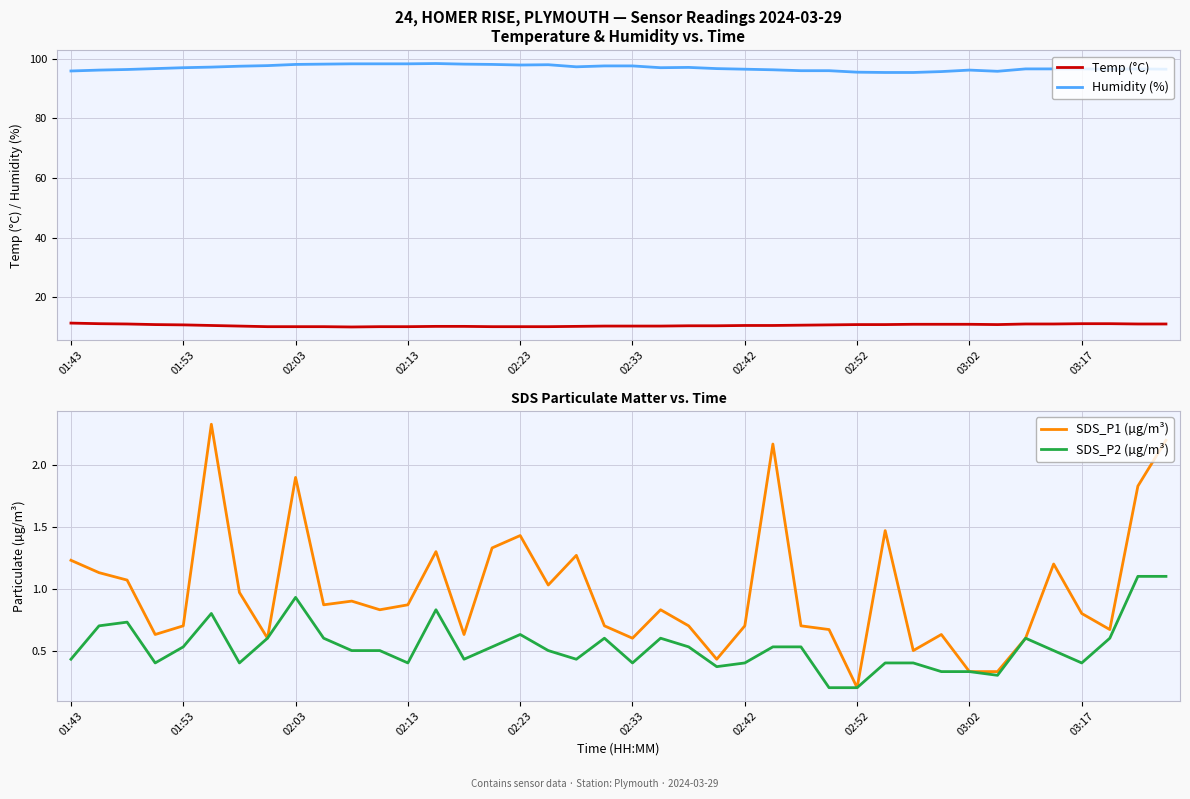

True or false: Humidity (%) and Temp (°C) intersect in this chart.

False